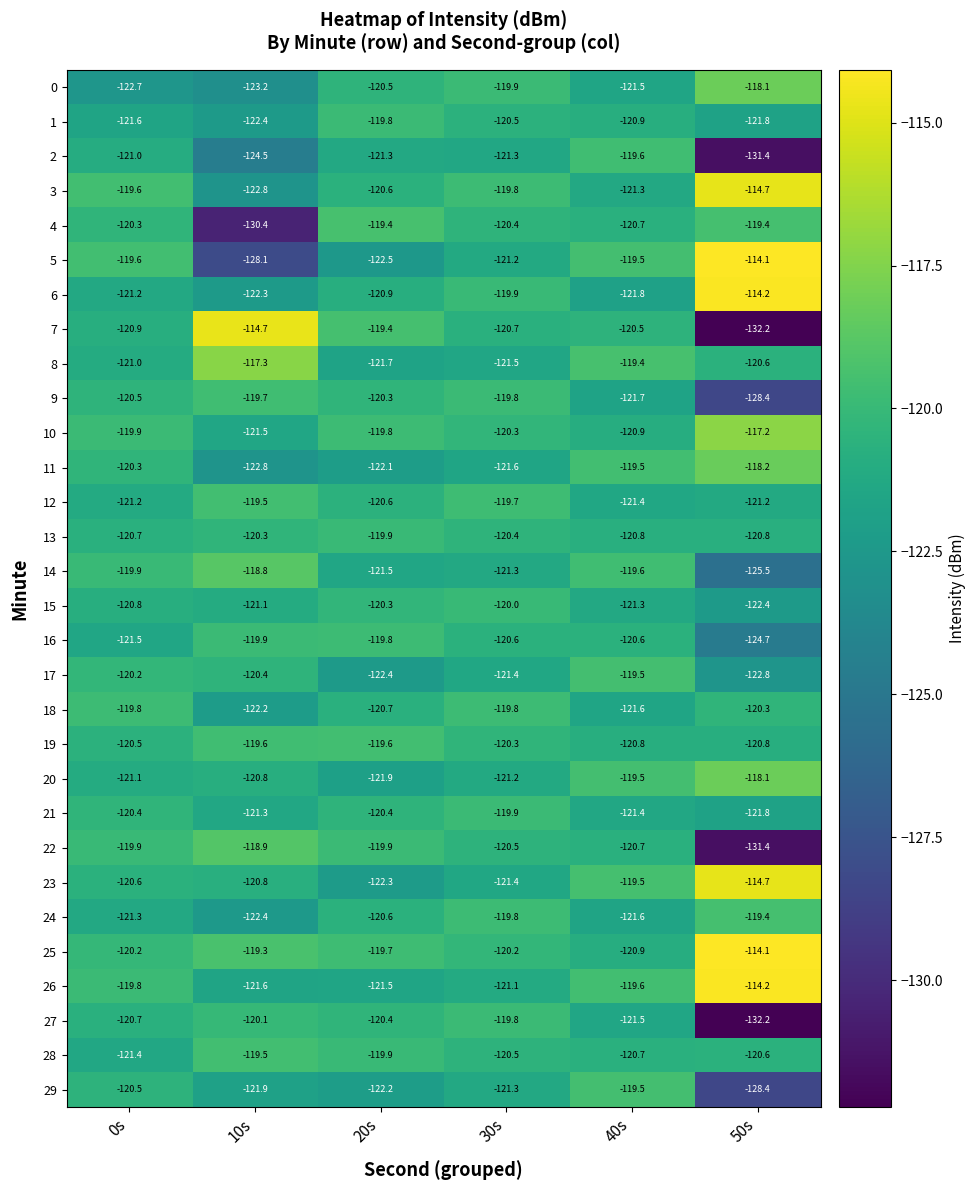

List the labels in order of 5 value, largest first.

50s, 40s, 0s, 30s, 20s, 10s